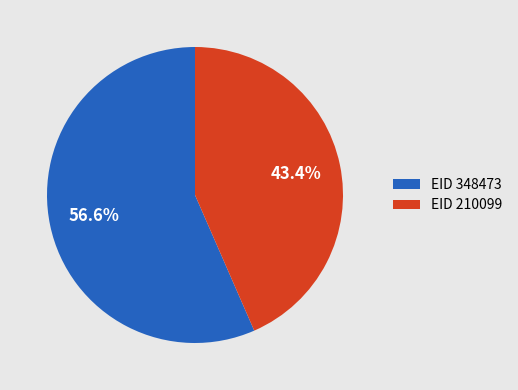

Which slice is the smallest?

EID 210099